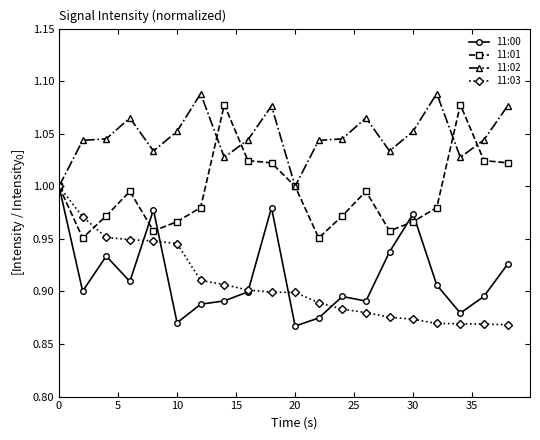

True or false: 11:02 has more than 1 interior local peaks.

True